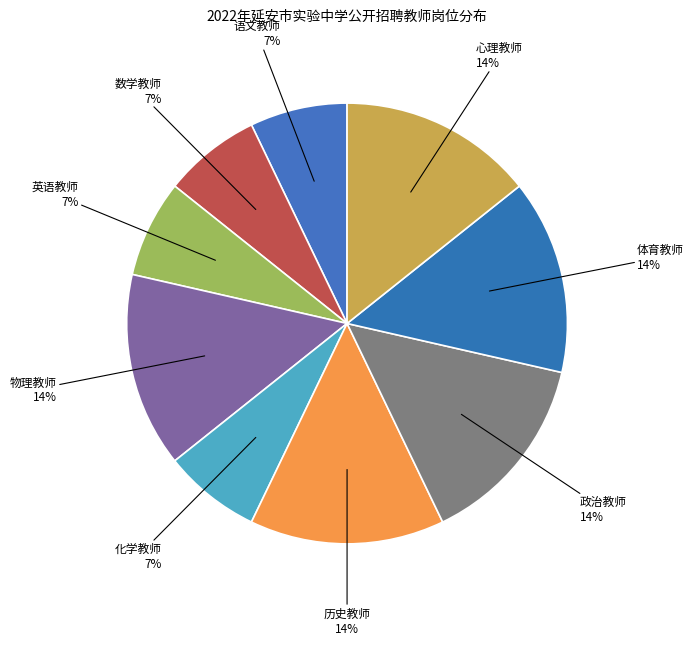

Approximately how many times larger is the value at 物理教师 compared to 政治教师?

1.0